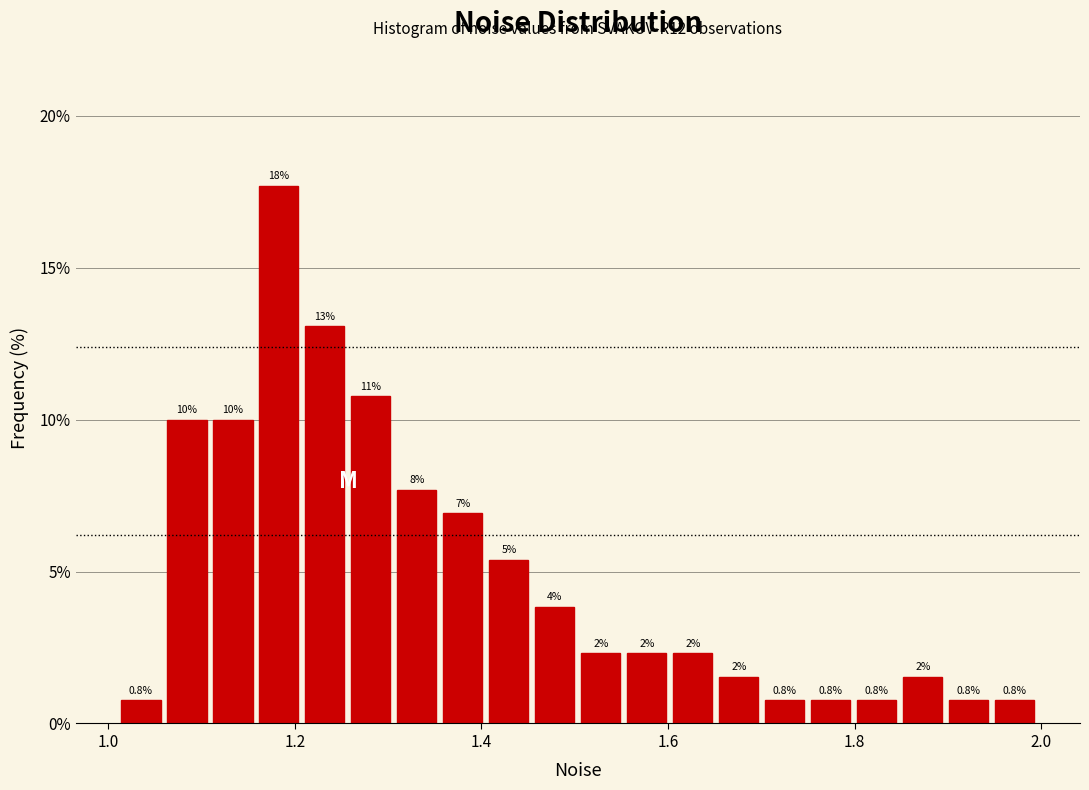

Around what value on the x-axis is the tallest bar? Give the approximate position of its centre, as read against the axis.

1.18